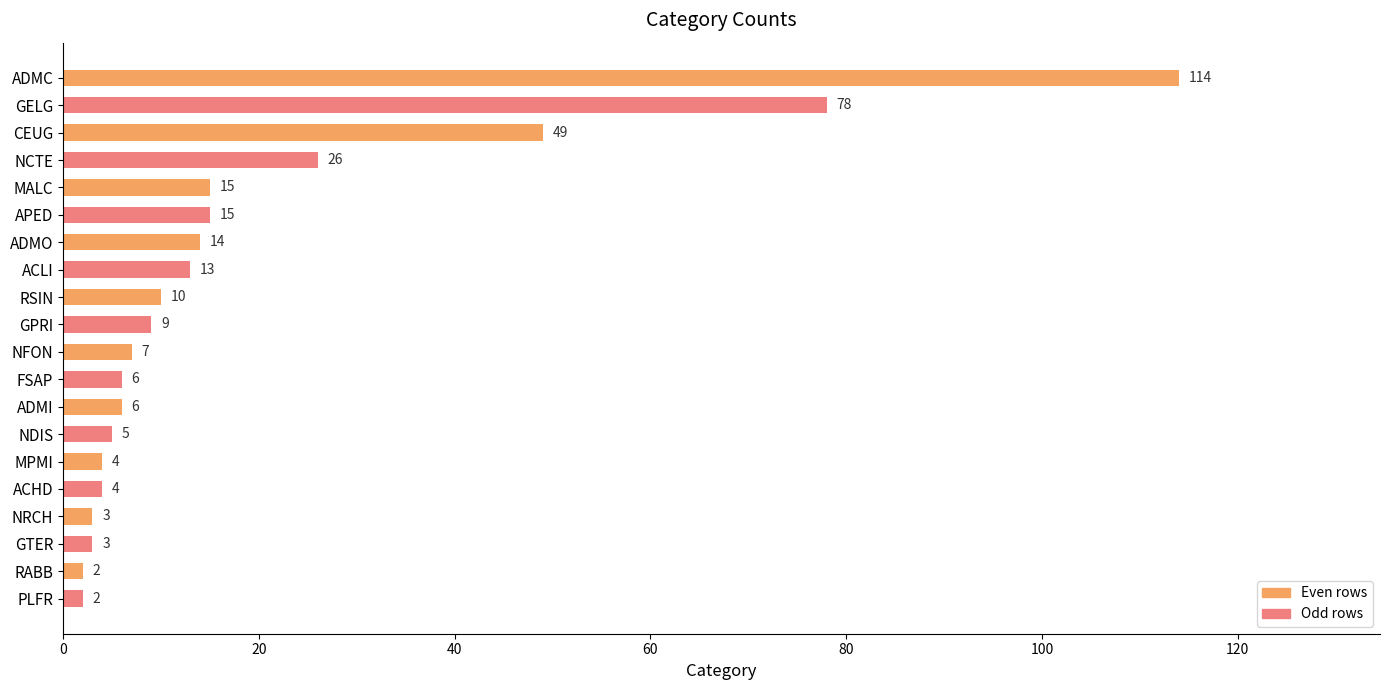

The chart shows a value of 26 at NCTE. True or false?

True